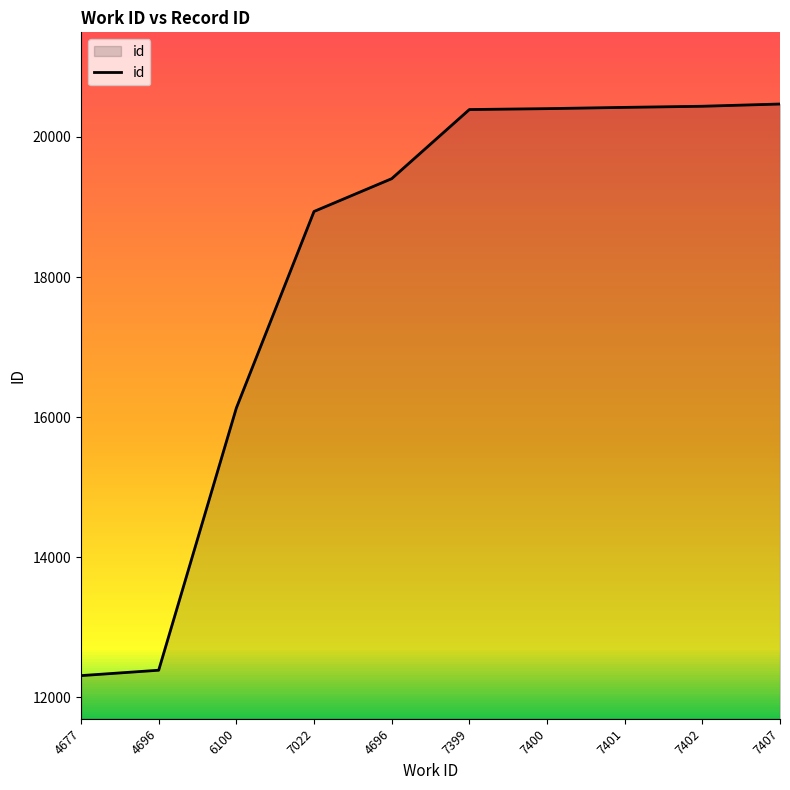

Does the chart display data point markers on the line(s)?

No